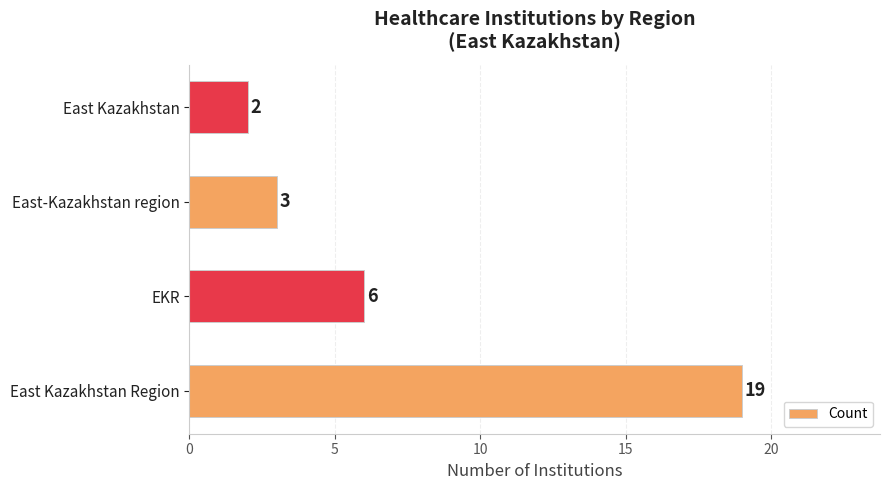

The chart shows a value of 3 at EKR. True or false?

False